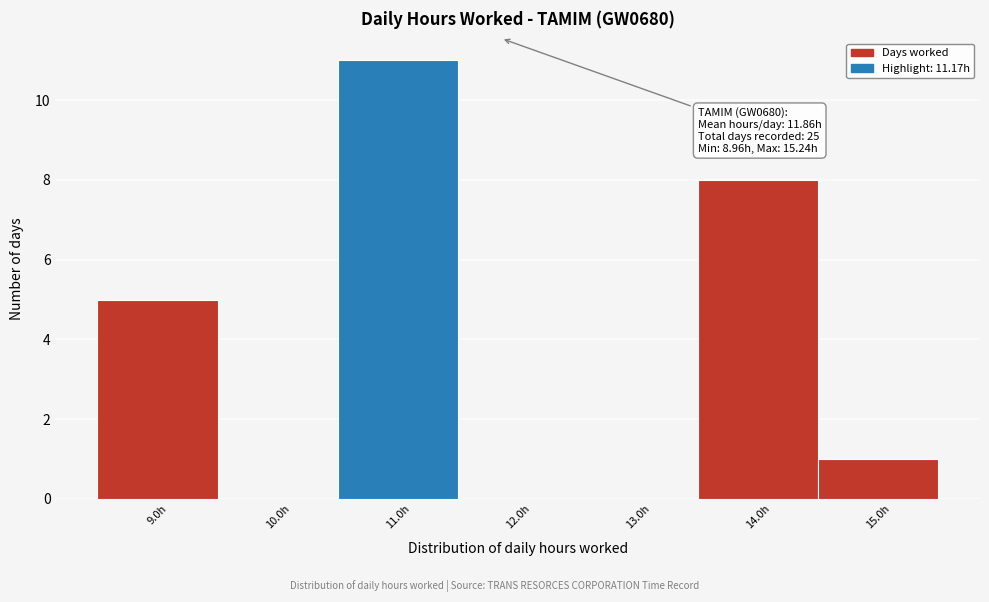

Over which range of the x-axis is the bar tallest?

10.5 to 11.5